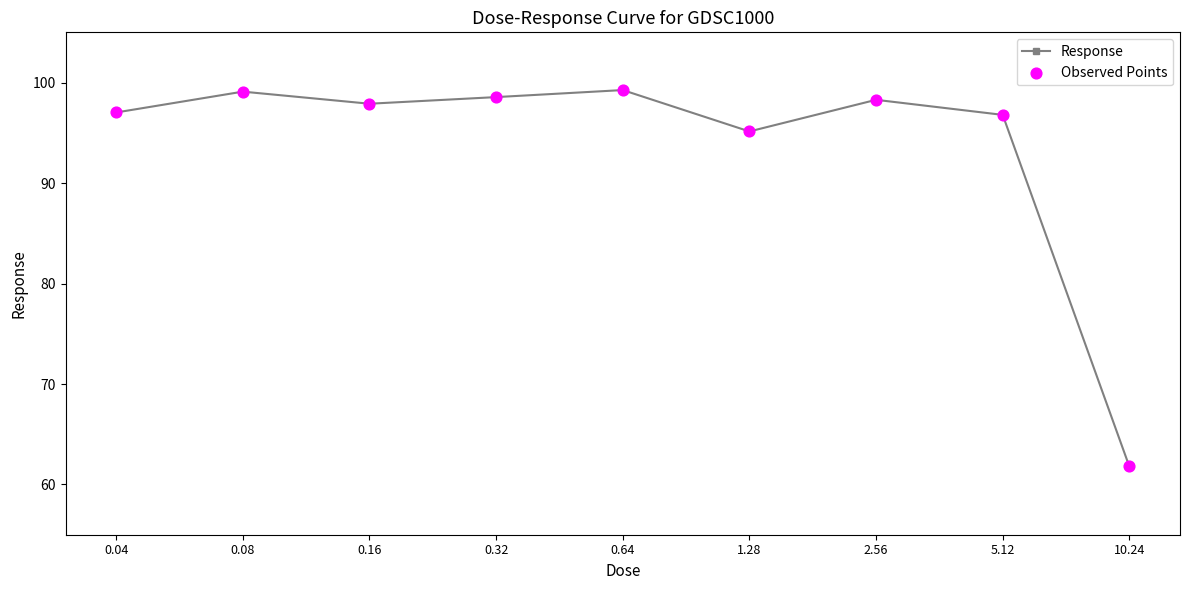

What position from the right is 0.08?

8